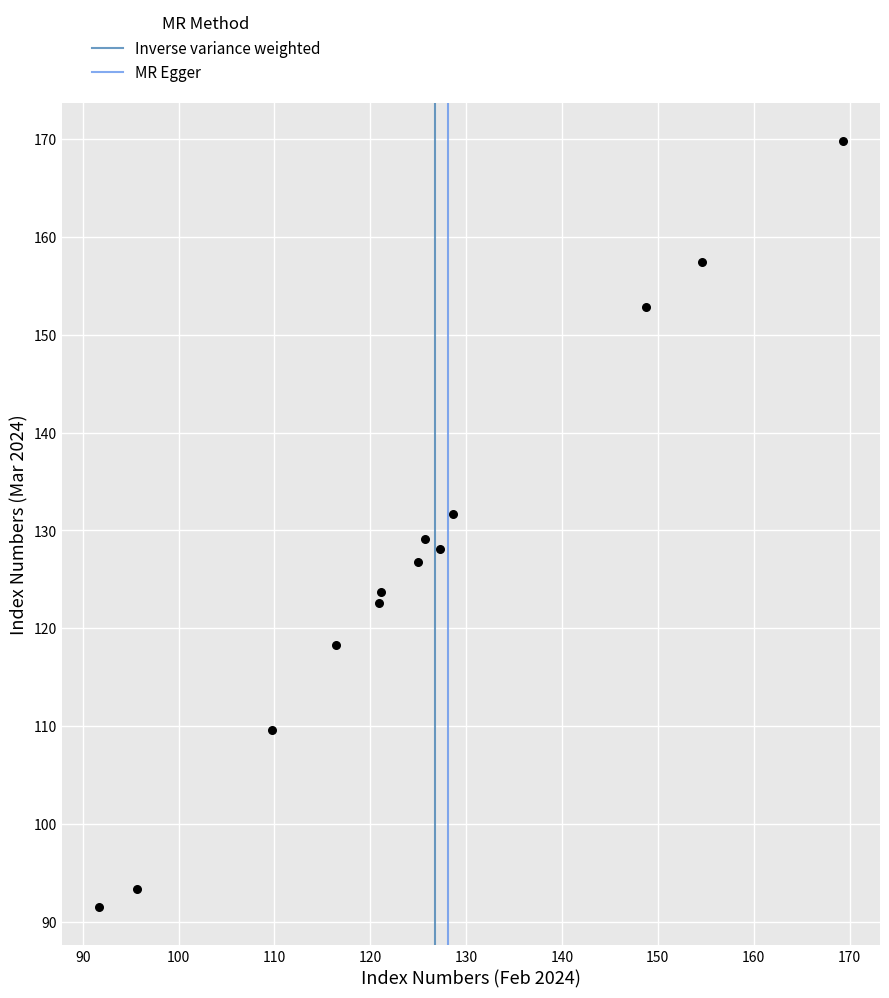

What is the range of Y values (max minus min)?

78.3